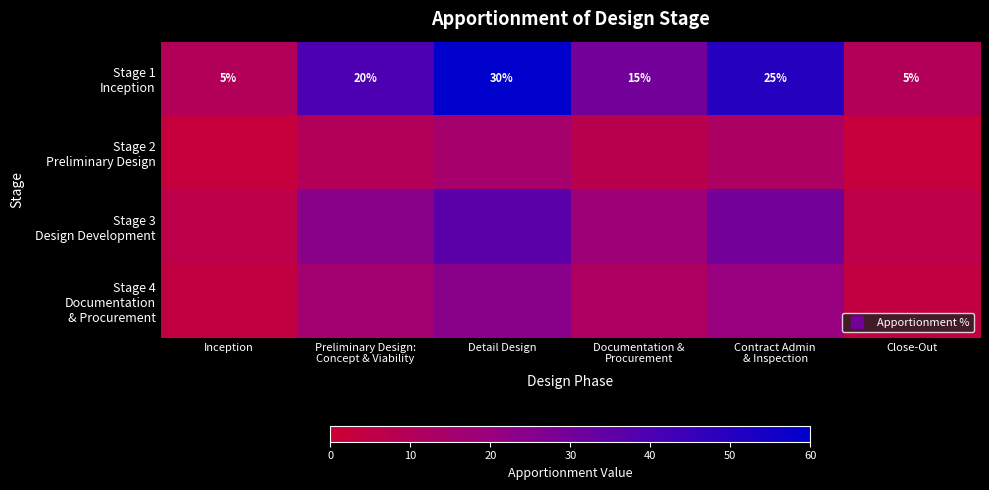

Rank the series by their maximum value, from highest to lowest.

Stage 1 Inception, Stage 3 Design Development, Stage 4 Documentation & Procurement, Stage 2 Preliminary Design